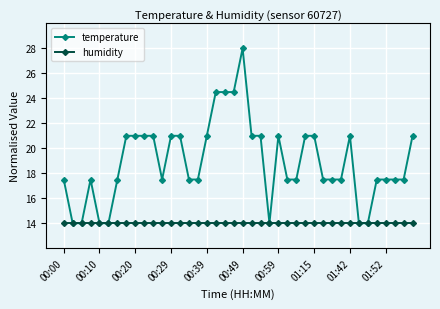

What is the sum of all temperature values?

756.0